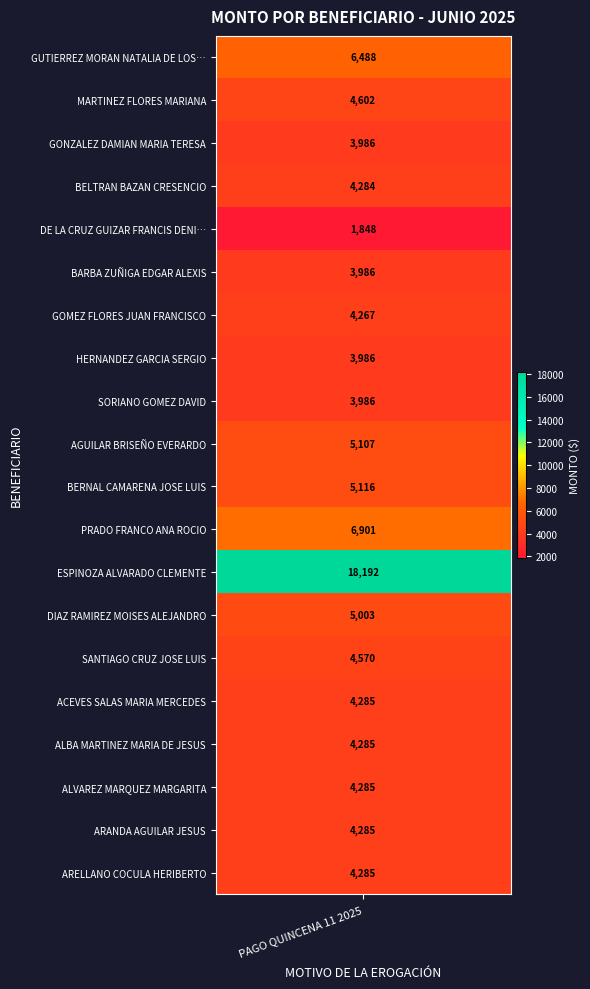

What is the sum of all values?

103747